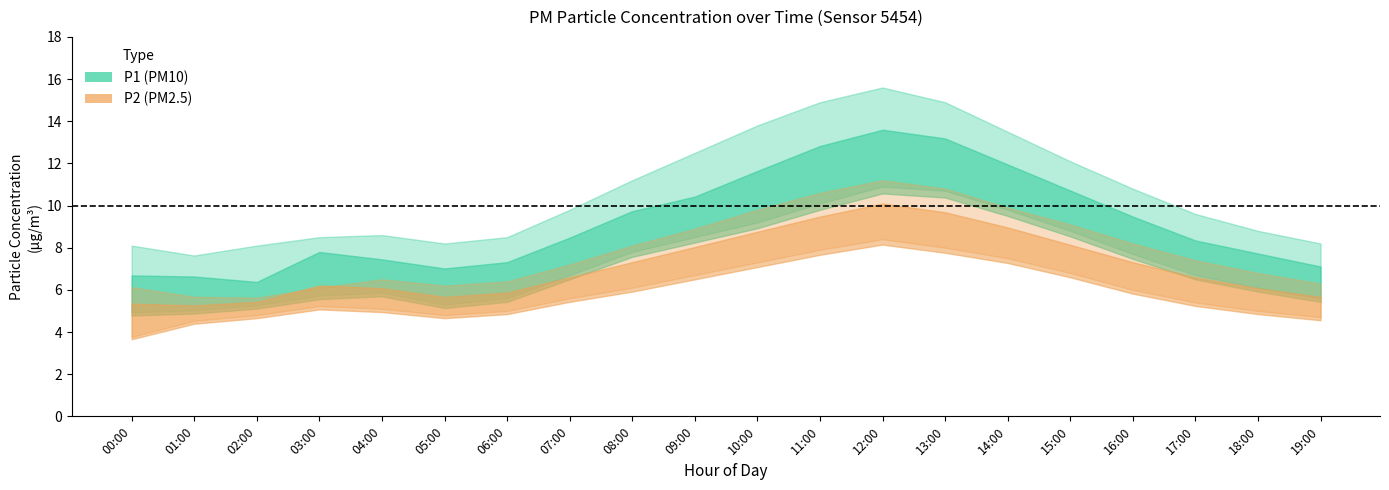

At which label does P2_lower reach its peak?

12:00